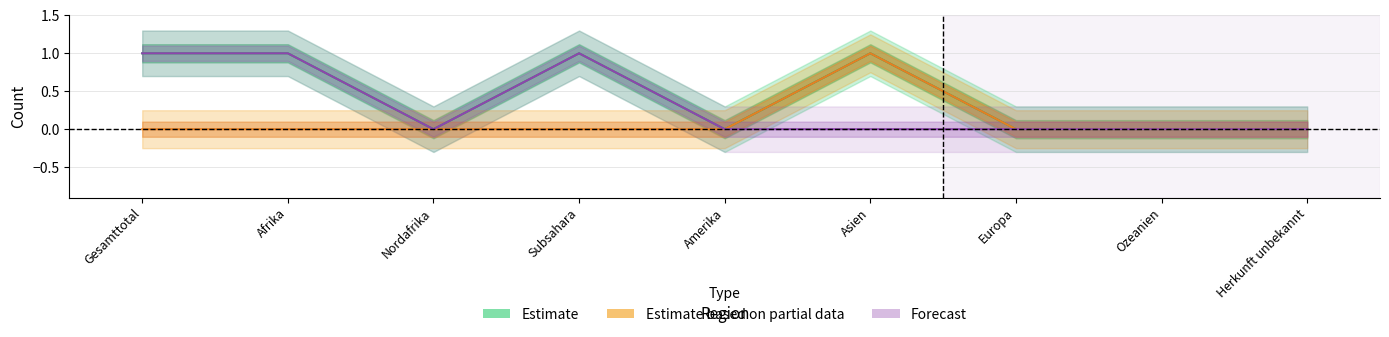

Is it true that Estimate equals 0 at Amerika?

True